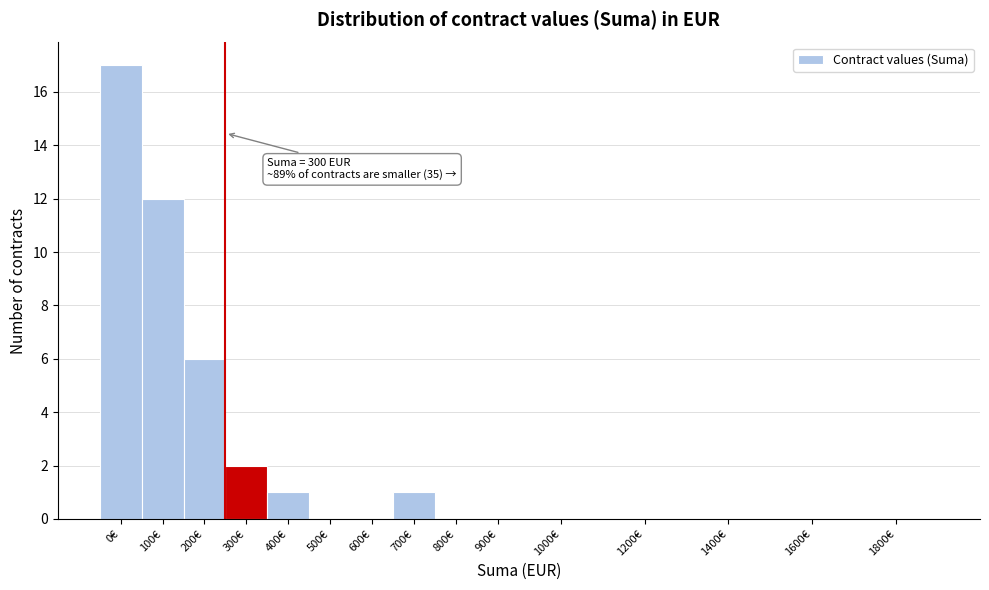

Reading left to right, list all the values displayed in this chart.

0€=17	100€=12	200€=6	300€=2	400€=1	500€=0	600€=0	700€=1	800€=0	900€=0	1000€=0	1200€=0	1400€=0	1600€=0	1800€=0